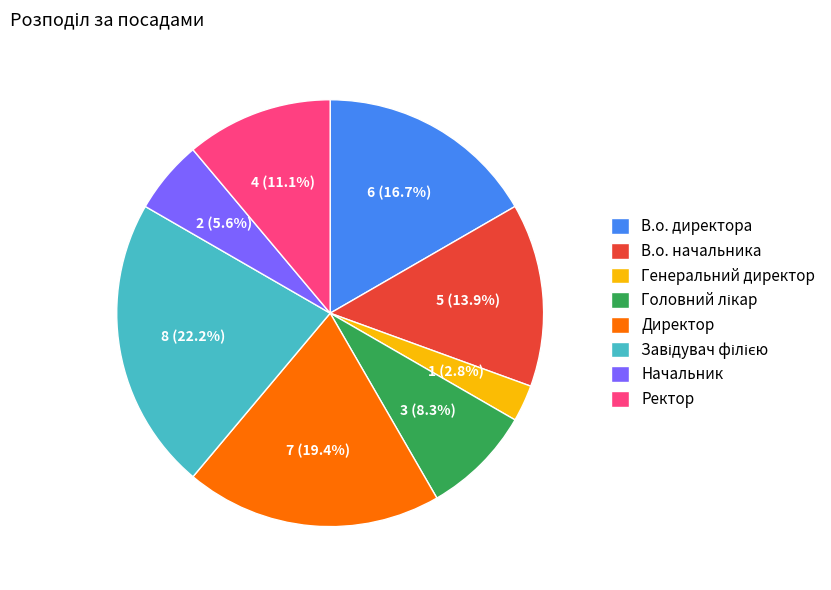

What is the smallest slice in the pie chart?

Генеральний директор